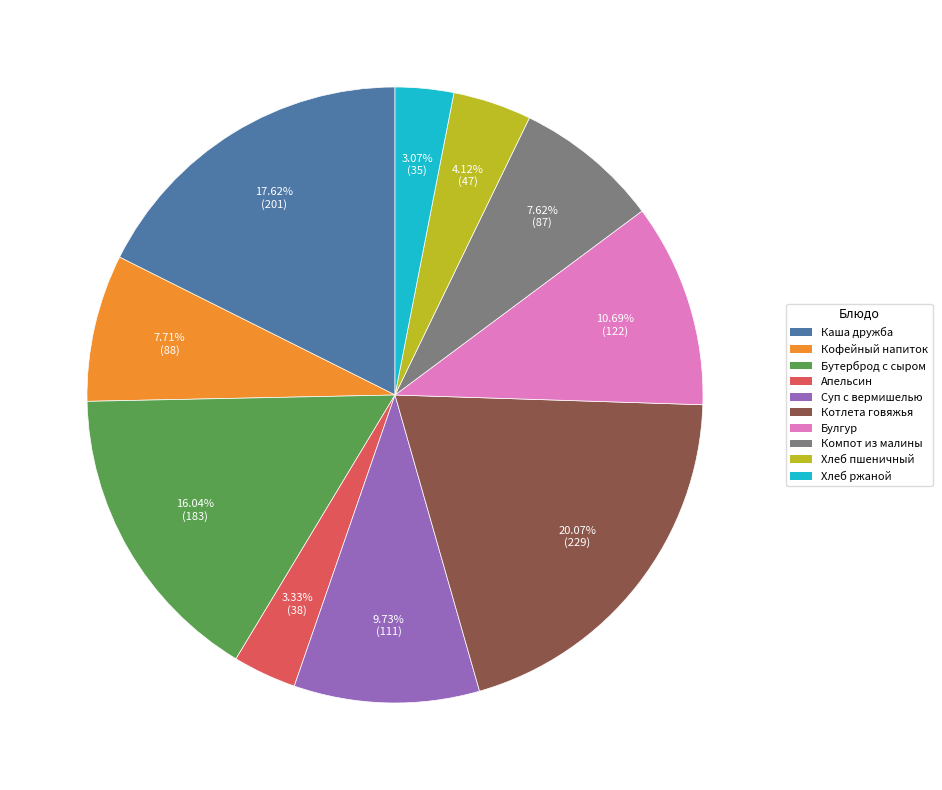

How many segments does this pie chart have?

10